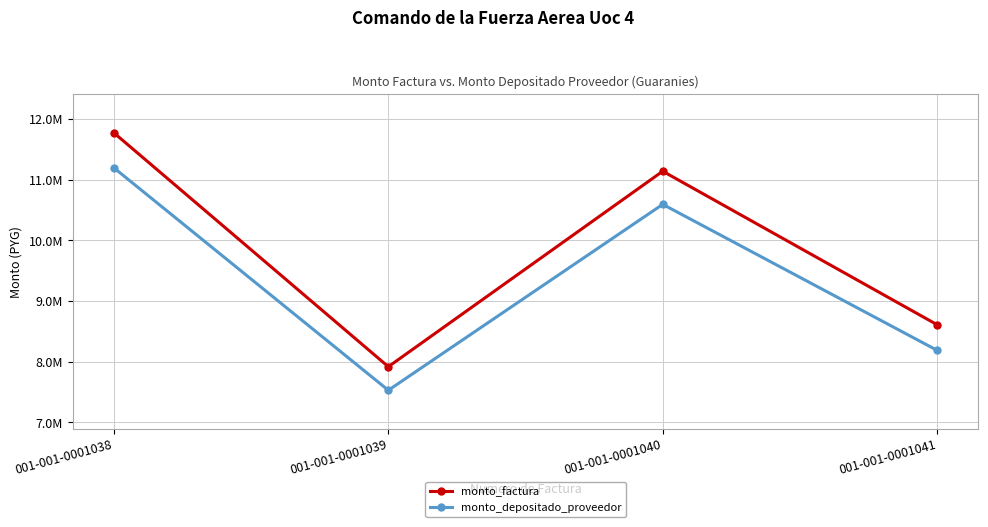

Which category has the highest value in the monto_factura series?

001-001-0001038